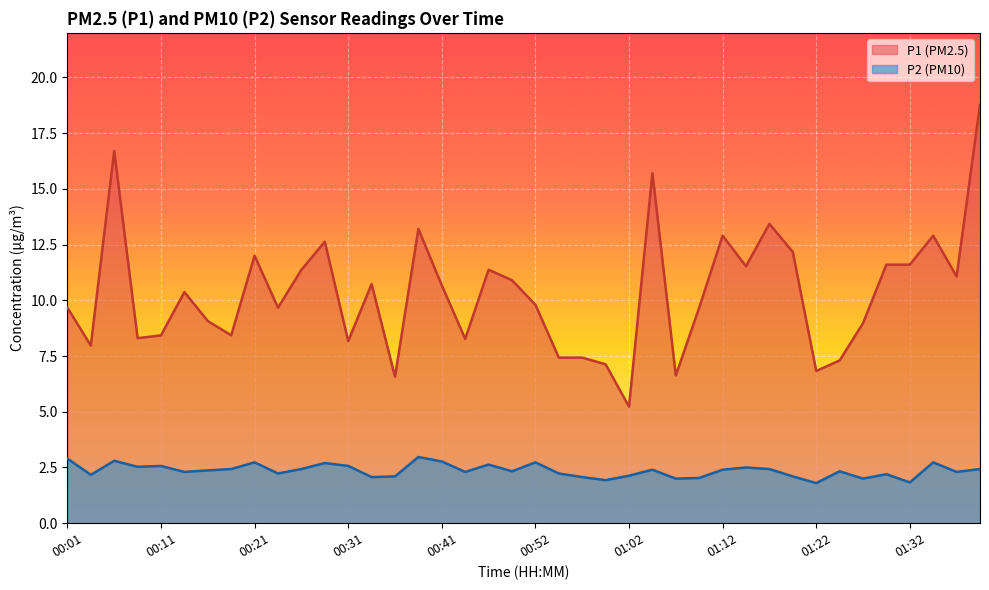

Does the chart display data point markers on the line(s)?

No